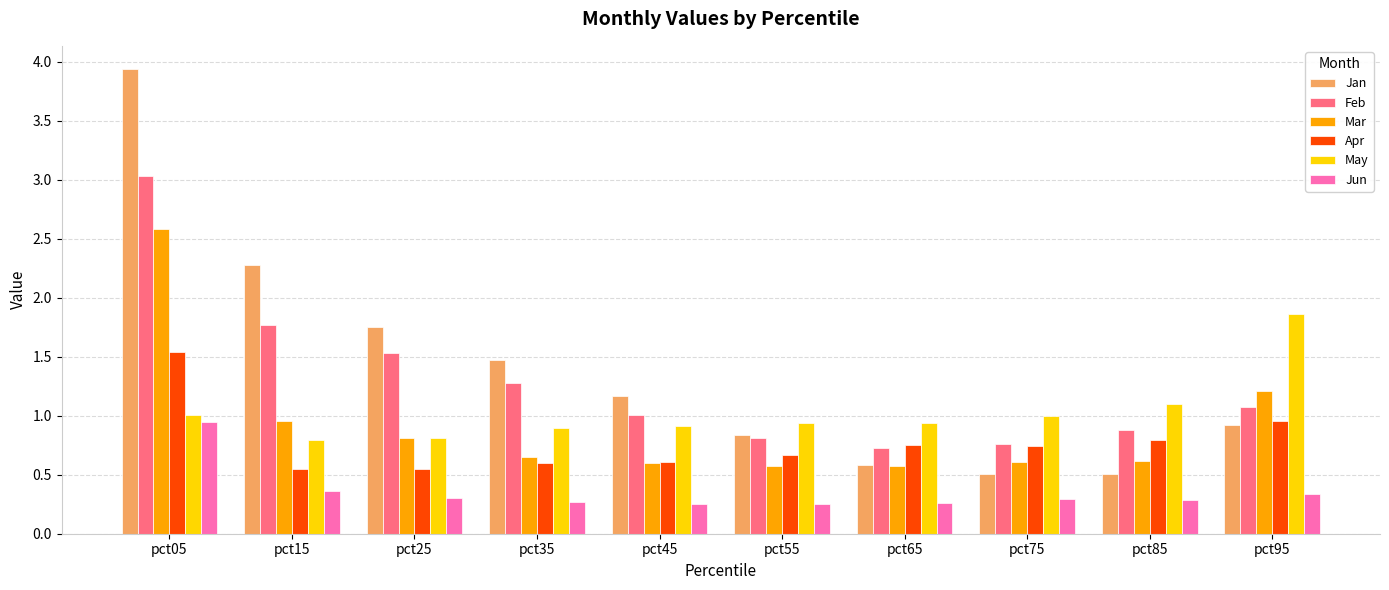

True or false: May has a value of 0.2 at pct75.

False